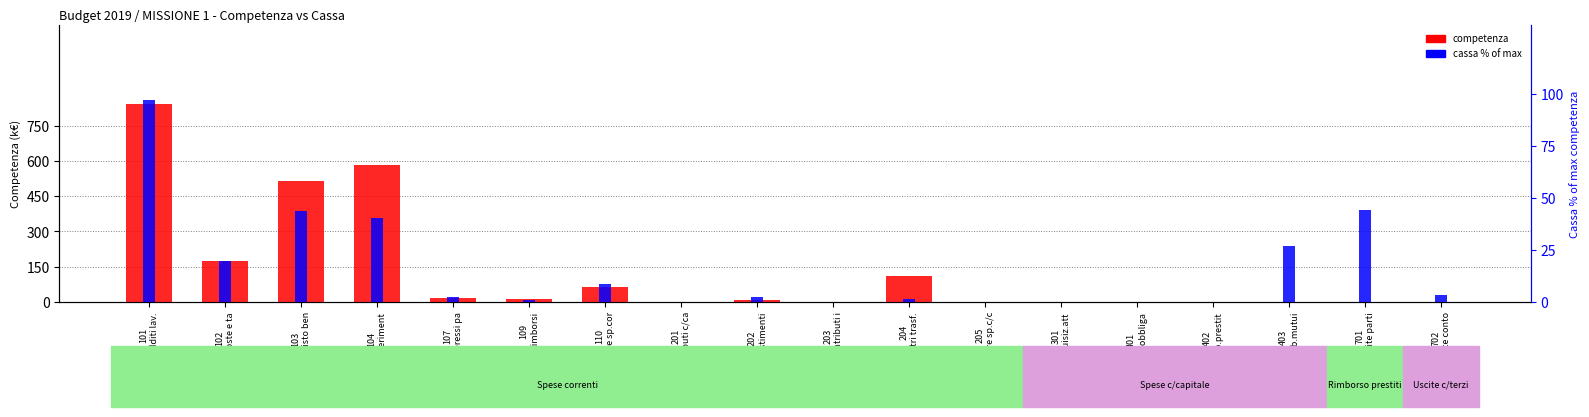

At how many categories does at least one series exceed 281?

3